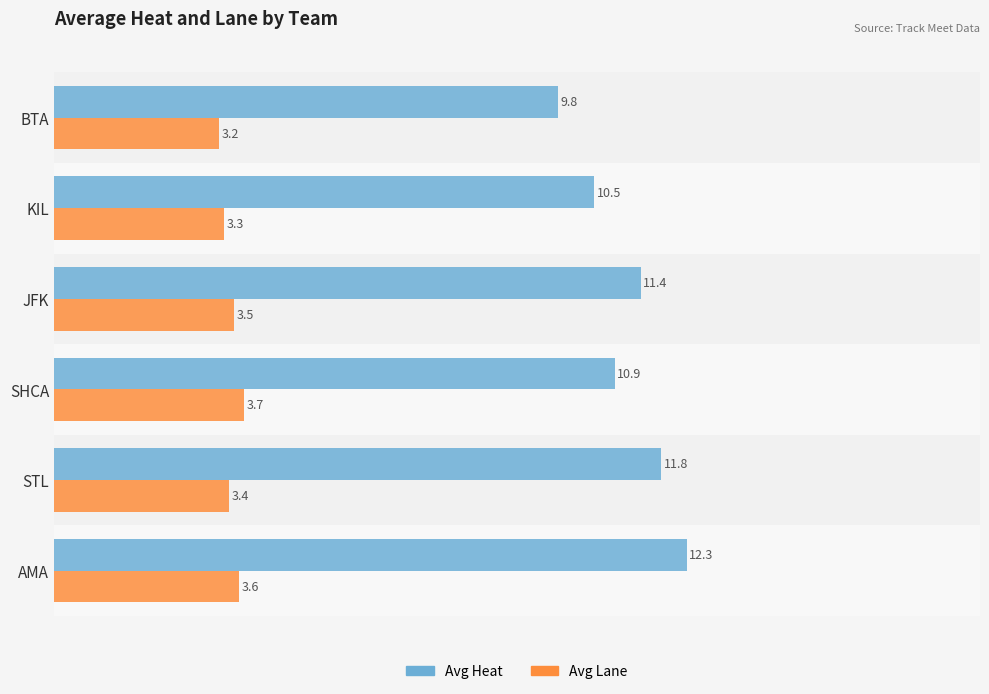

At how many categories does at least one series exceed 10?

5